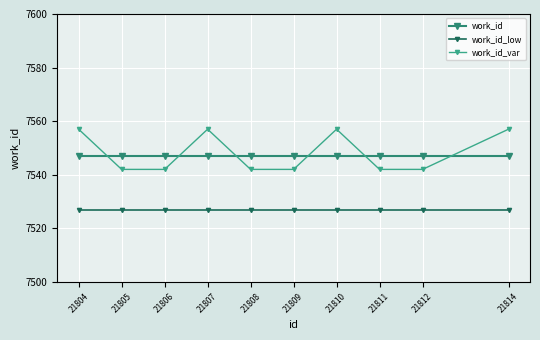

The work_id_var series shows 7542 at 21812. True or false?

True